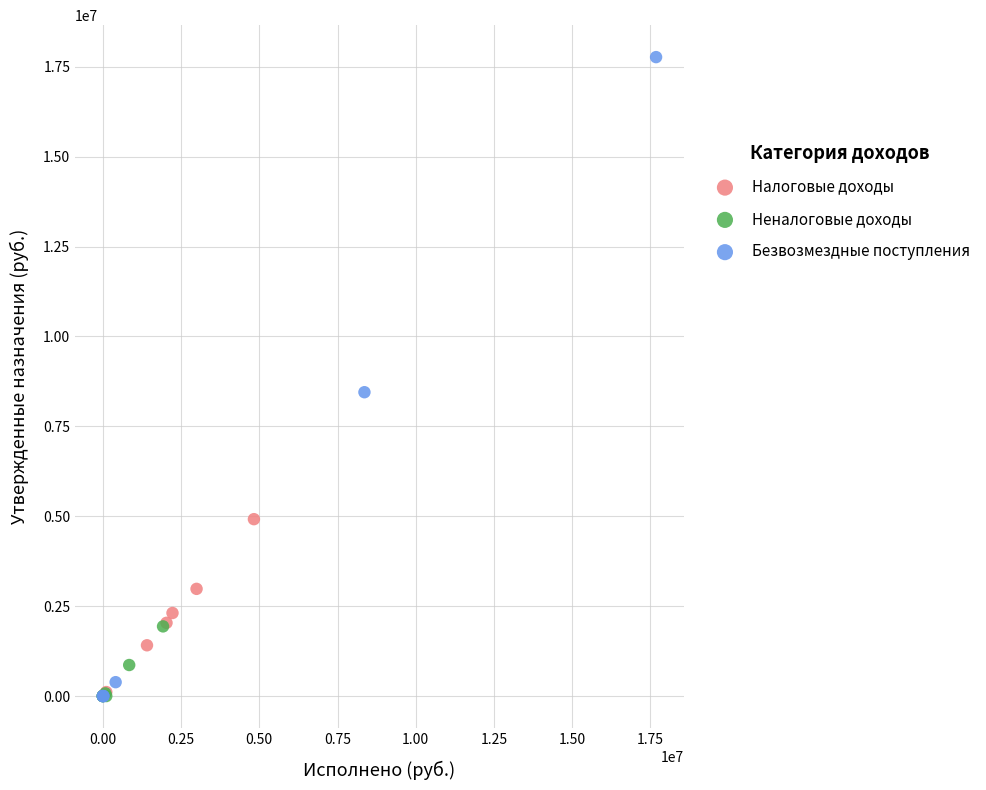

Which series has the largest Y range (max minus min)?

Безвозмездные поступления